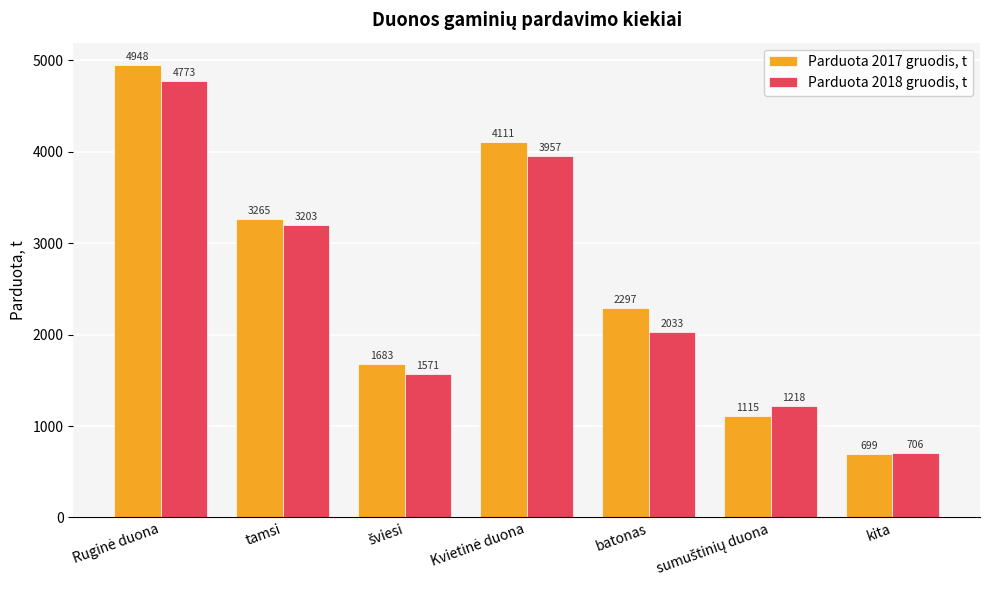

At how many categories does at least one series exceed 3286?

2